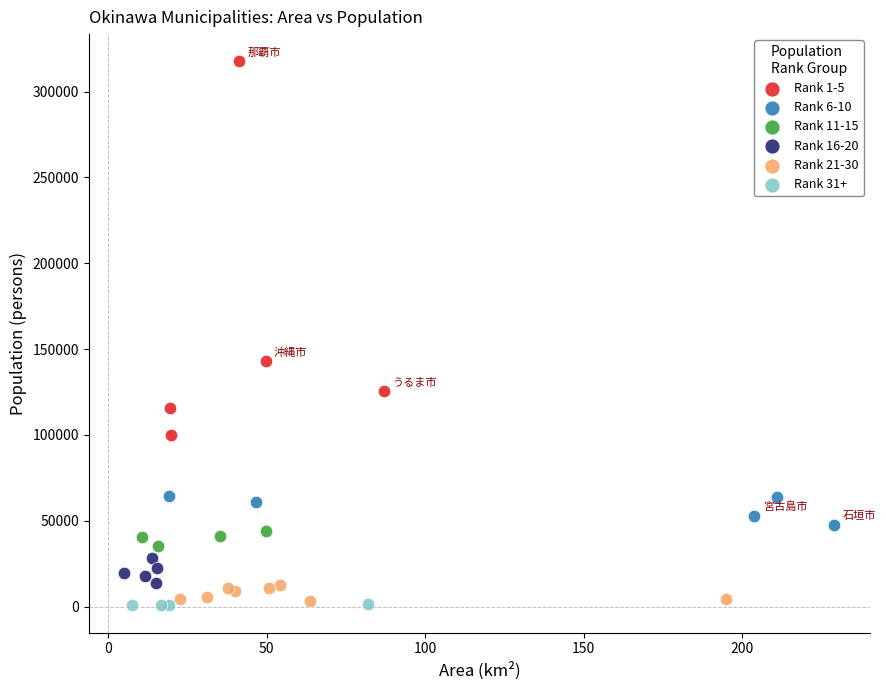

Which series contains the highest Y value?

Rank 1-5